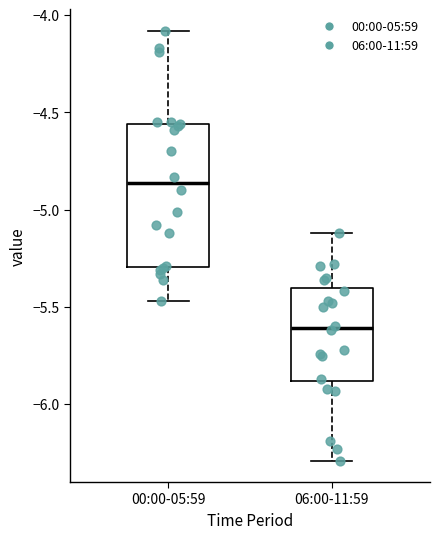

Reading left to right, transcribe this box plot: for each box, give where its median line is, the range the box spans, and where its two whiskers end, as read against the y-axis. The values are not printed on the chart, so give them approximately, as read against the axis.

00:00-05:59: median -4.85, box -5.30 to -4.55, whiskers -5.45 to -4.10
06:00-11:59: median -5.60, box -5.90 to -5.40, whiskers -6.30 to -5.10